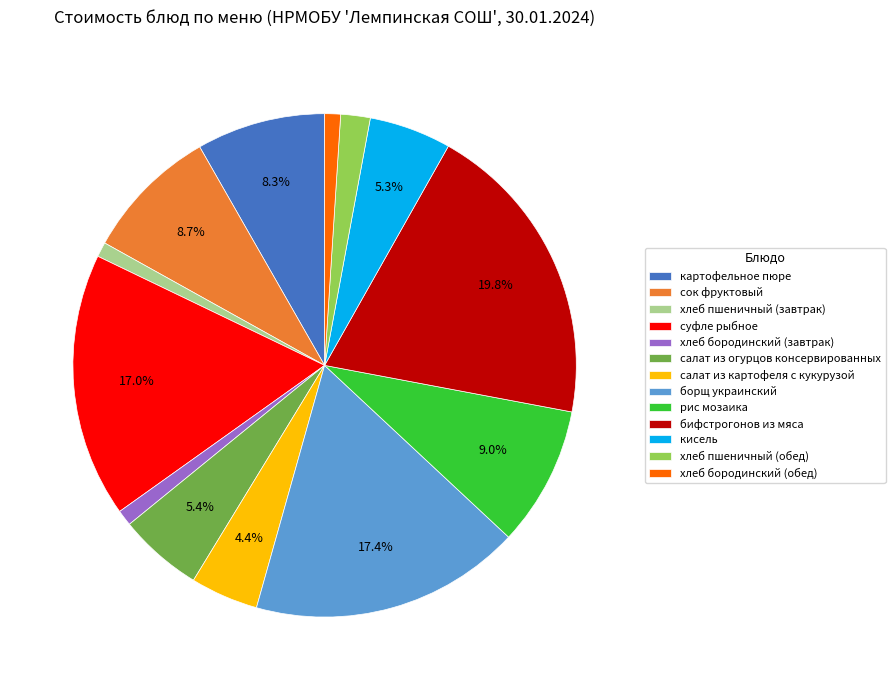

Does суфле рыбное represent more than half of the total?

No